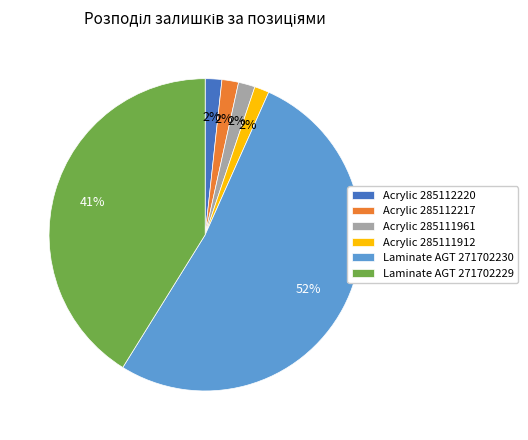

True or false: Laminate AGT 271702229 accounts for 31% of the total.

False